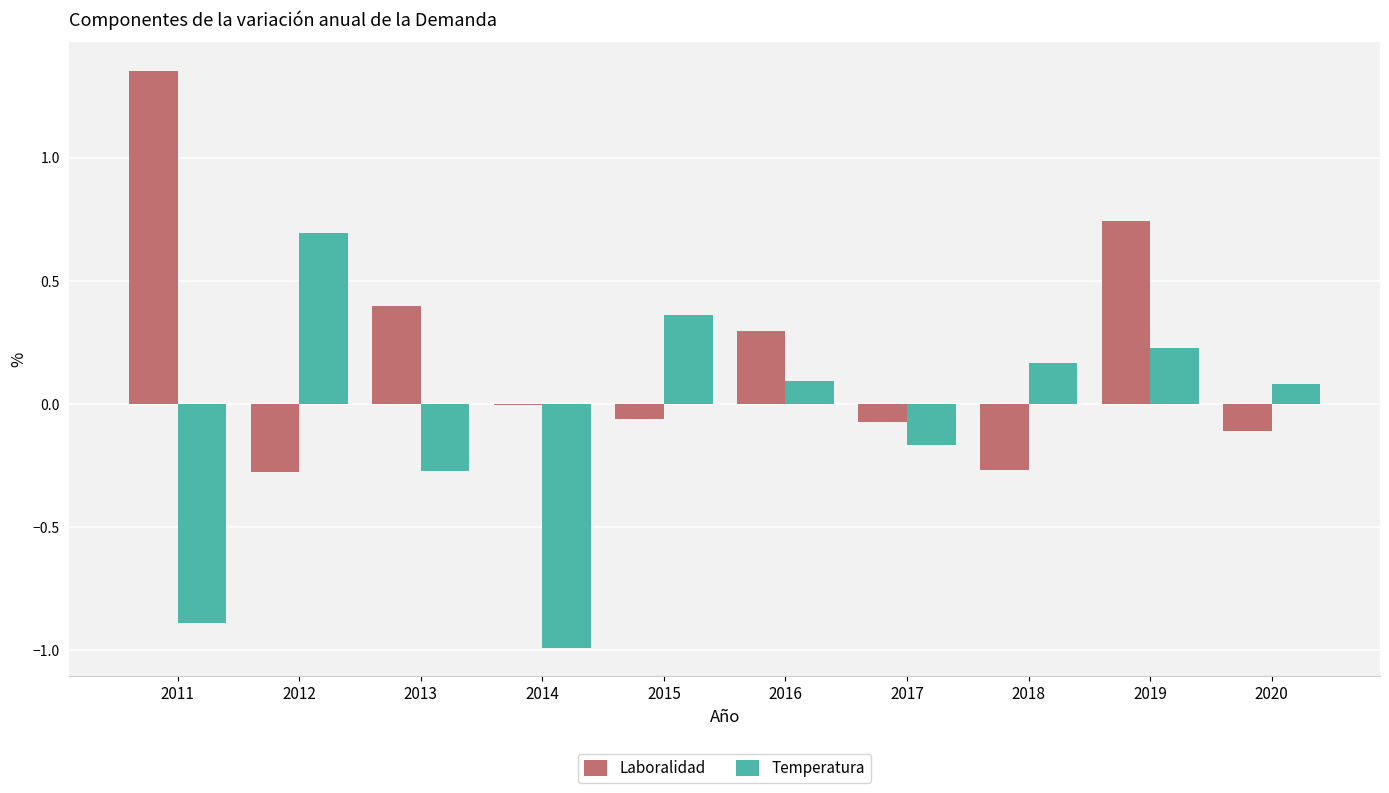

Which category has the highest value across all series?

2011